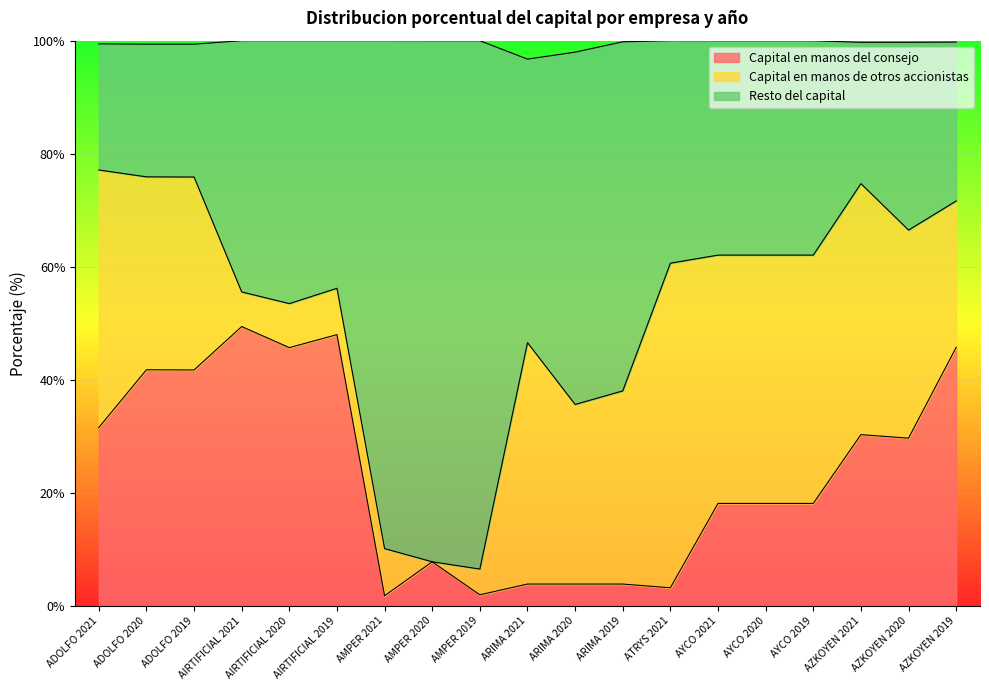

Read the Capital en manos del consejo value at ADOLFO 2020.

41.8